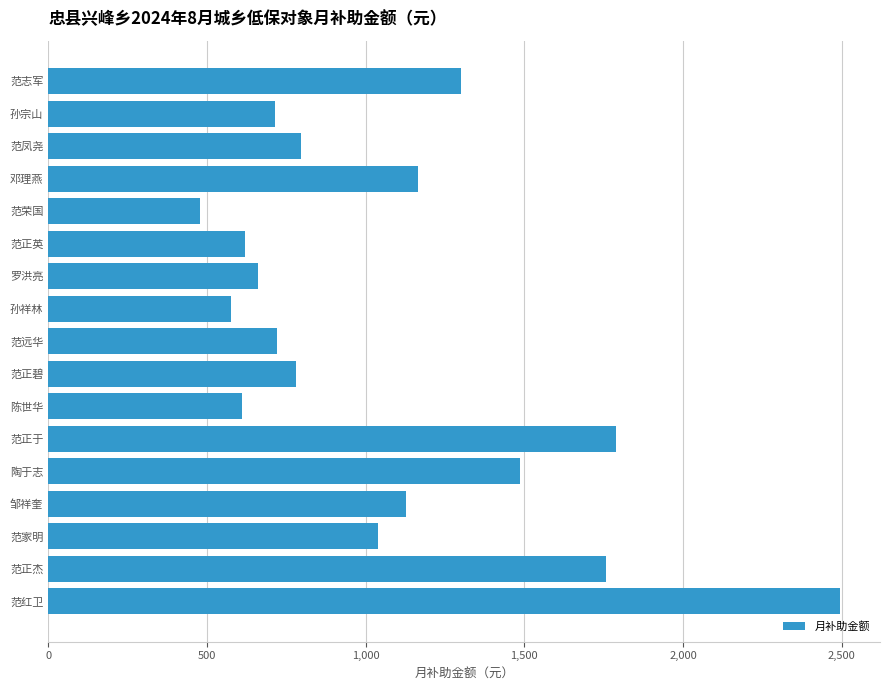

Between 范远华 and 邓理燕, which is larger?

邓理燕